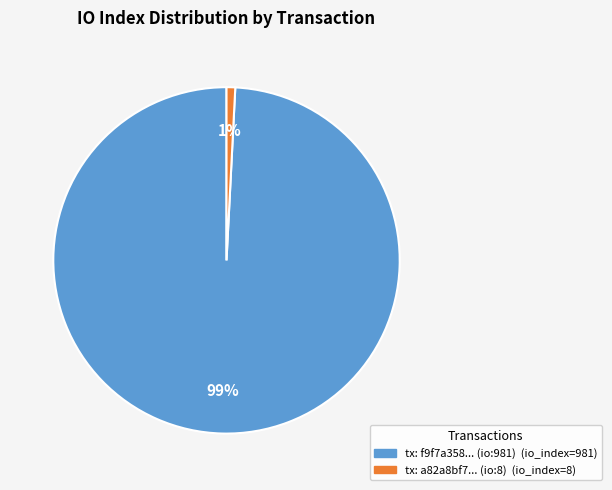

To the nearest percent, what is the difference between the largest and smallest slice percentages?

98%